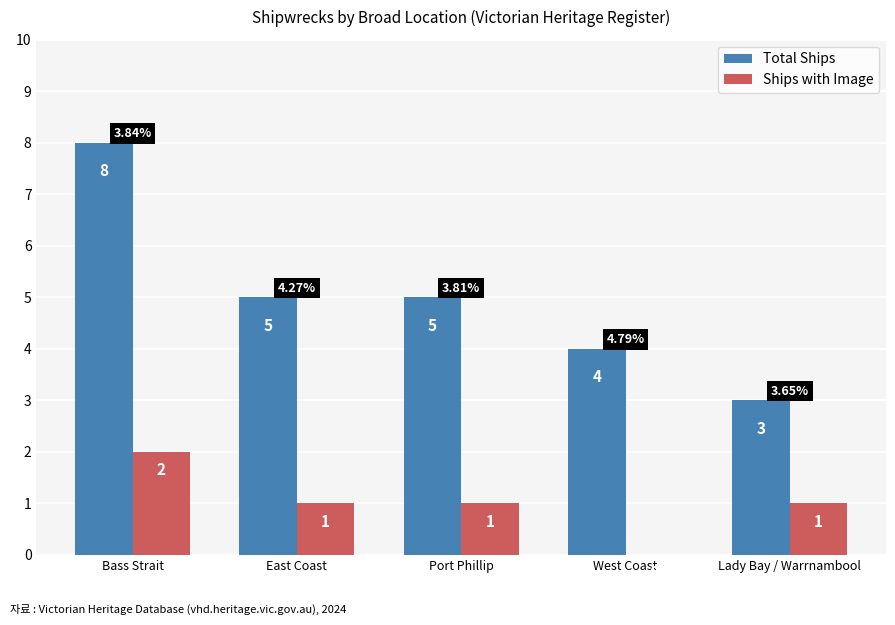

Is the value of Ships with Image at Bass Strait greater than the value of Total Ships at East Coast?

No